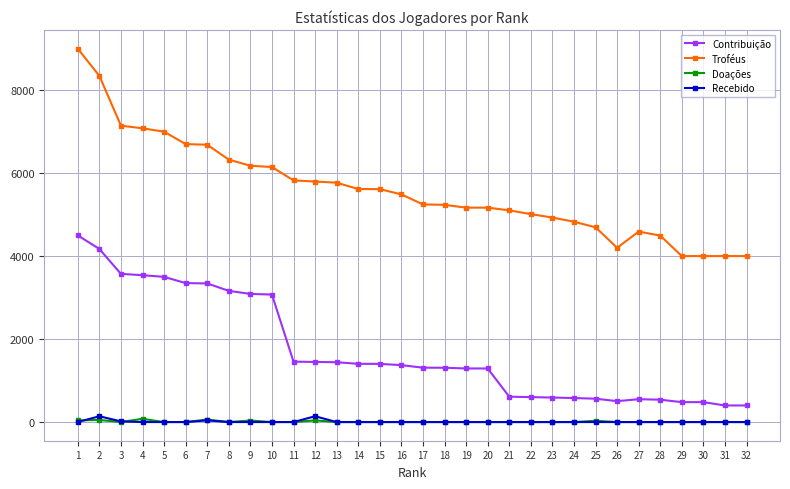

Does the chart display data point markers on the line(s)?

Yes